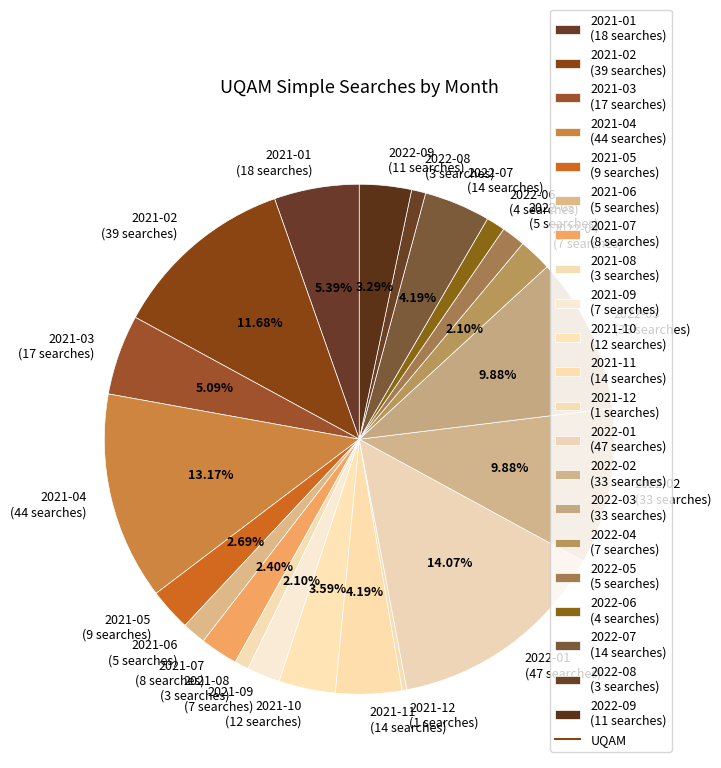

Is it true that 2022-03 is 15% of the pie?

False